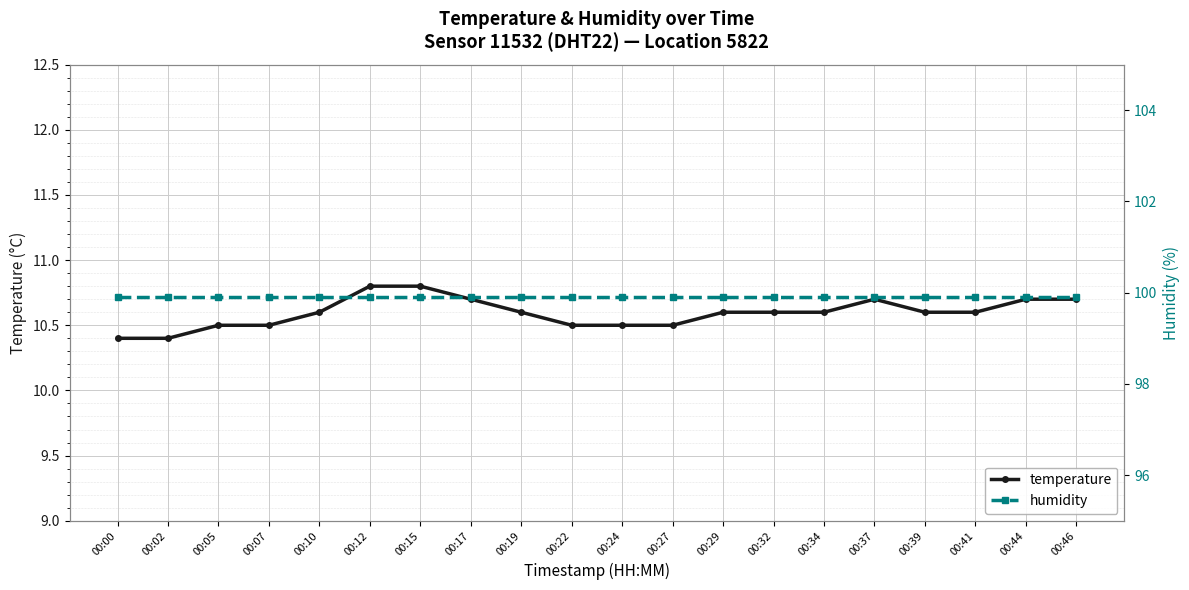

Count the number of categories in the chart.

20